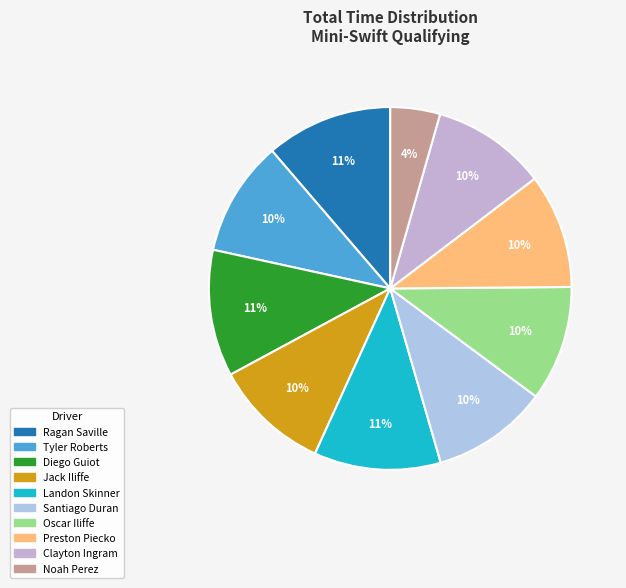

Between Noah Perez and Tyler Roberts, which is larger?

Tyler Roberts